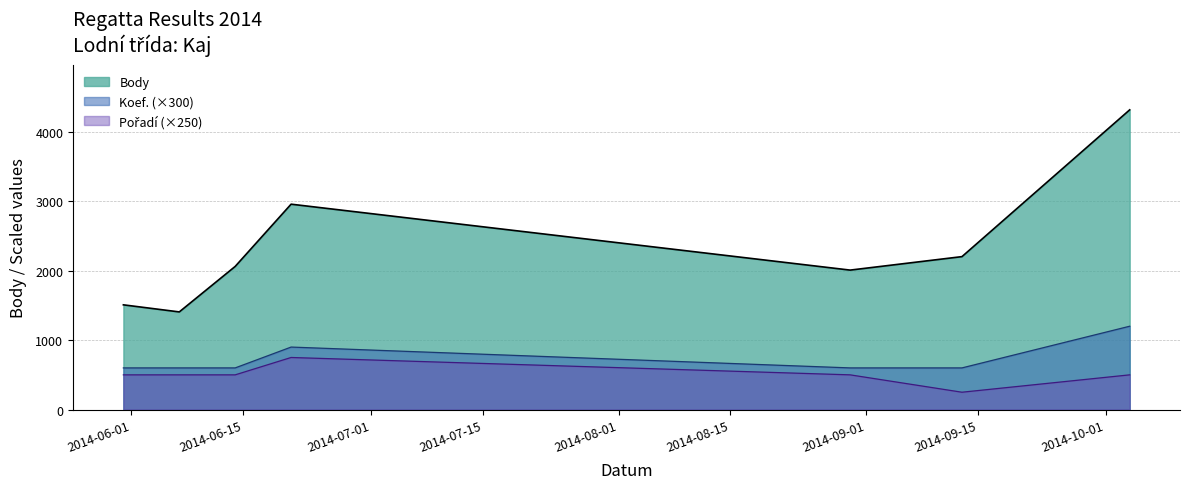

Which has a higher value, 2014-05-31 or 2014-06-21?

2014-06-21